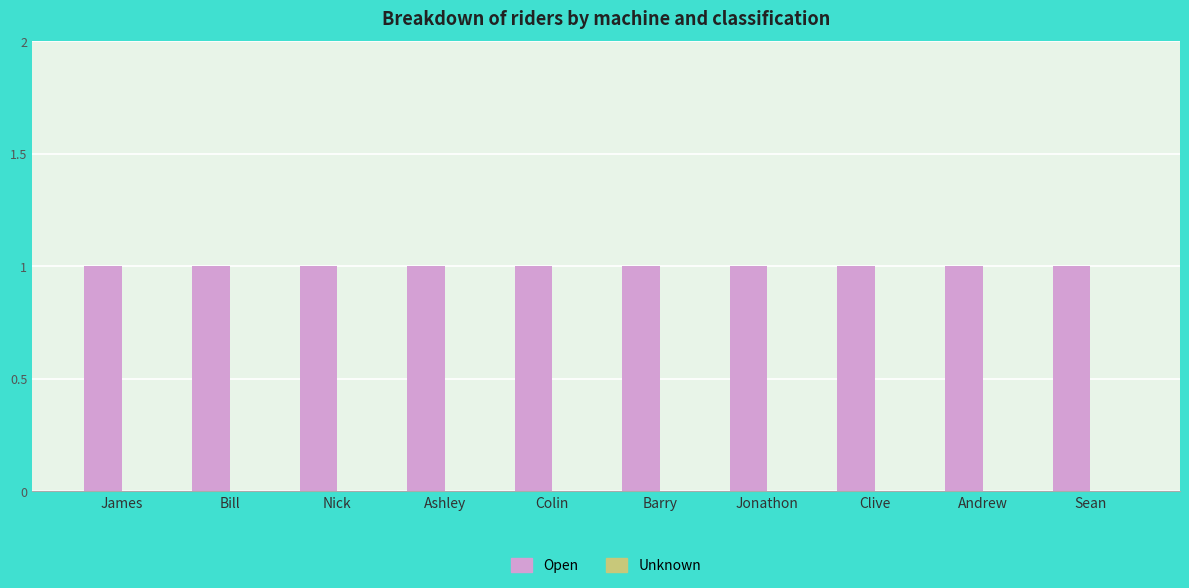

What is the value of the Open bar at the 5th from the left?

1